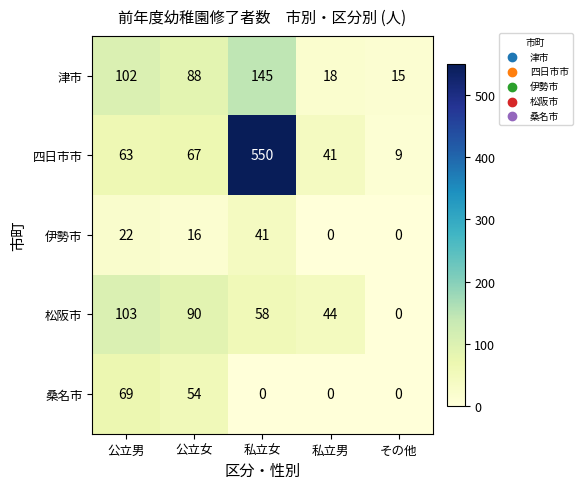

Reading right to left, transcribe all the data shown in this chart.

津市: その他=15	私立男=18	私立女=145	公立女=88	公立男=102
四日市市: その他=9	私立男=41	私立女=550	公立女=67	公立男=63
伊勢市: その他=0	私立男=0	私立女=41	公立女=16	公立男=22
松阪市: その他=0	私立男=44	私立女=58	公立女=90	公立男=103
桑名市: その他=0	私立男=0	私立女=0	公立女=54	公立男=69